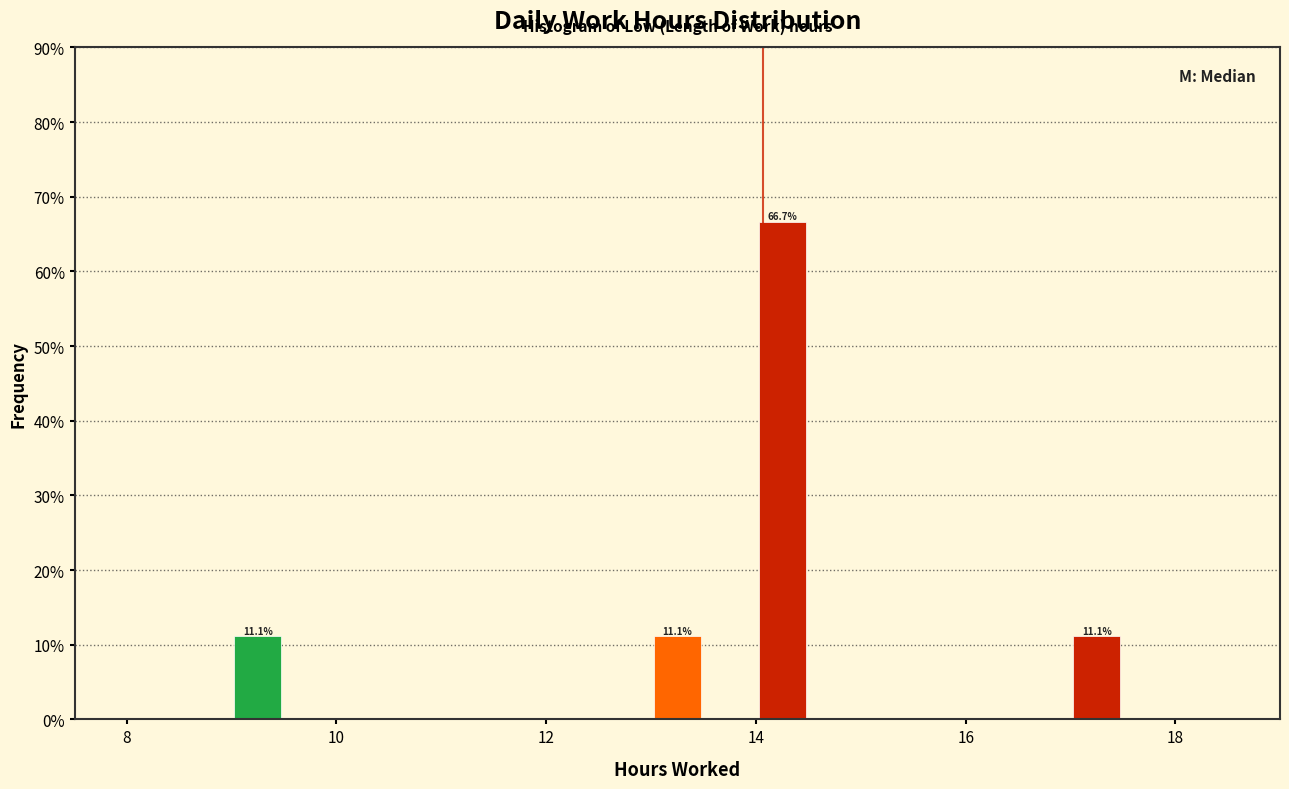

Read against the x-axis, roughly where is the centre of the tallest bar?

14.2